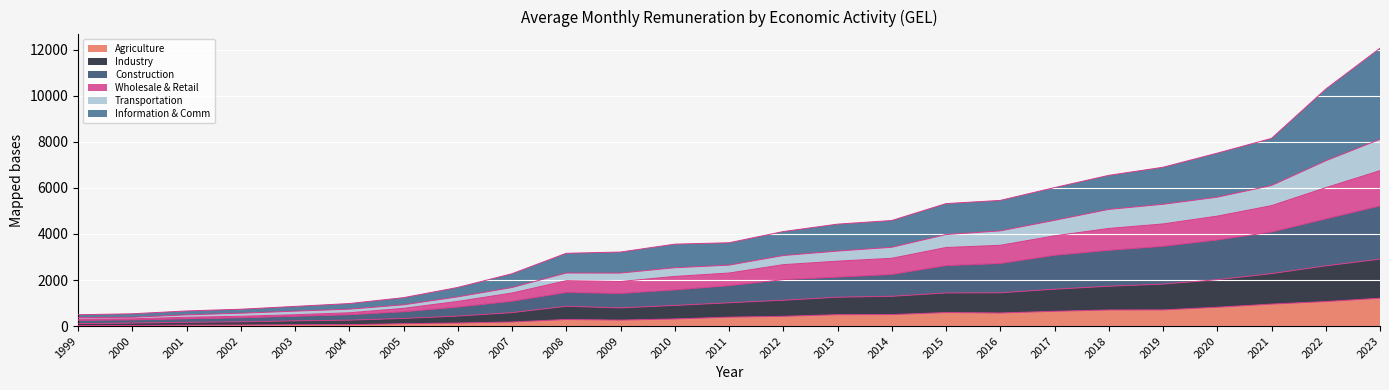

At which category is the sum across all series the highest?

2023